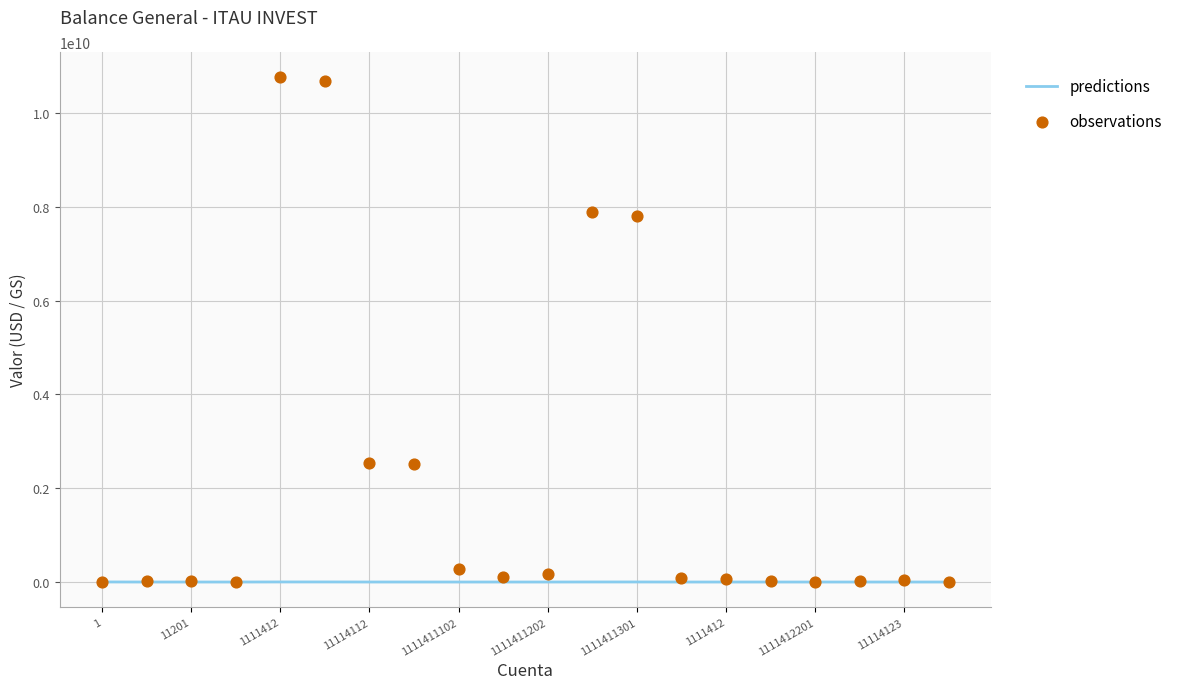

Which series reaches the minimum Y coordinate?

predictions